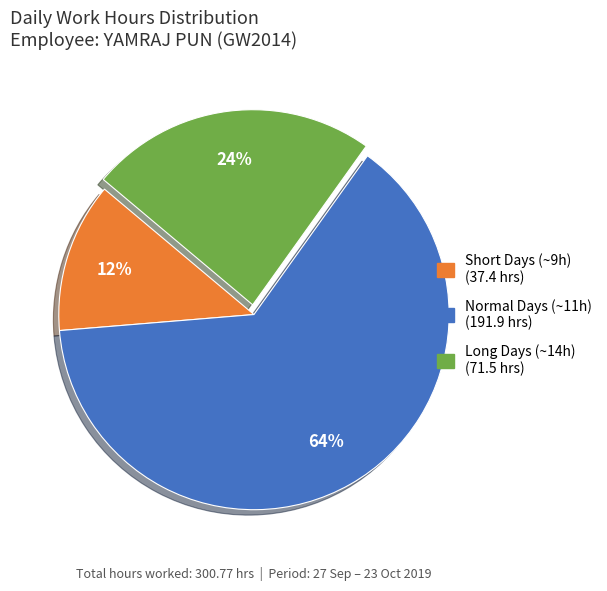

Is there a majority slice in this chart?

Yes